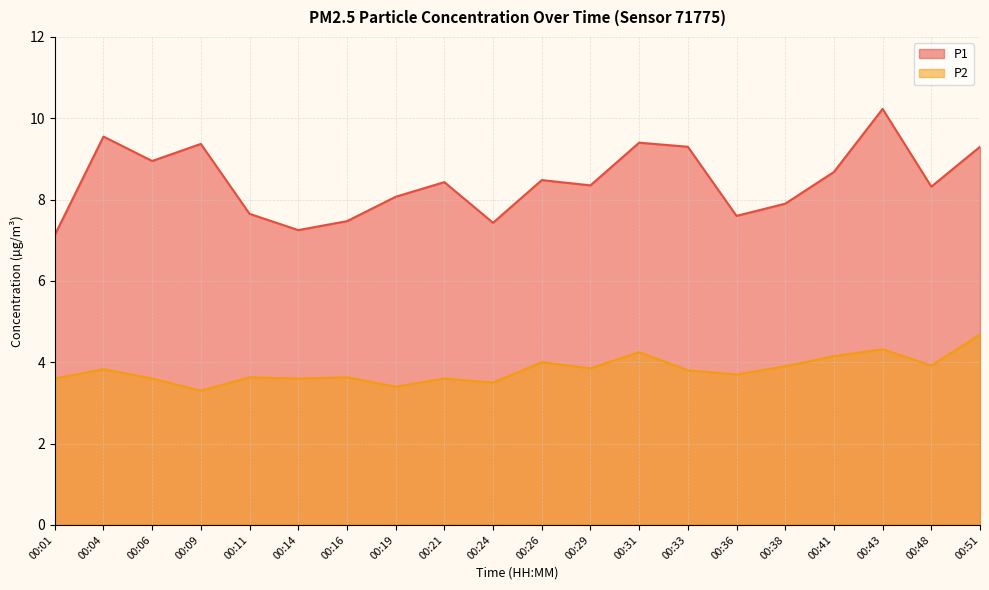

True or false: P2 and P1 cross at least once.

False